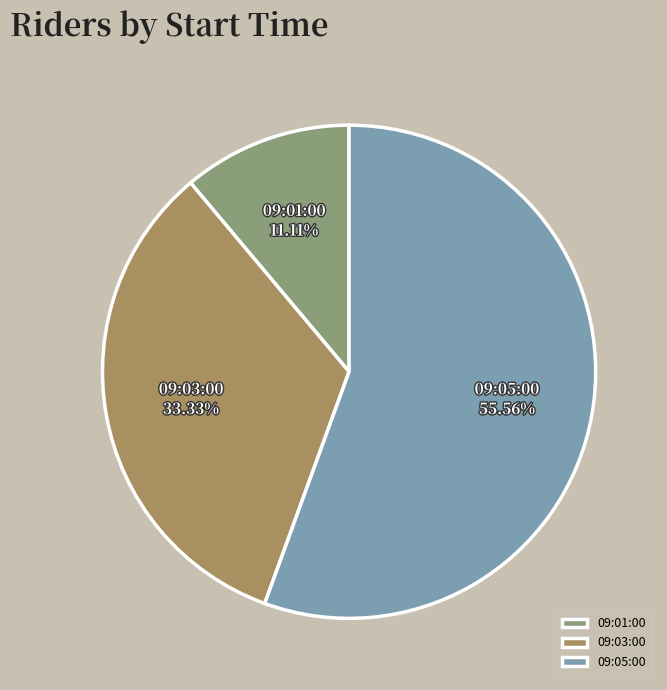

What percentage is the 09:03:00 slice, to the nearest percent?

33%